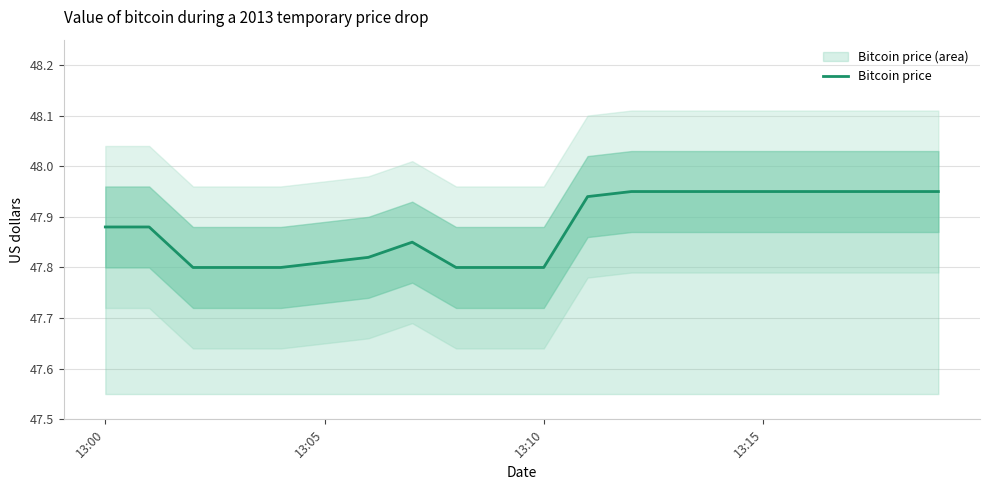

Is it true that Bitcoin price equals 63.4 at 13:10?

False